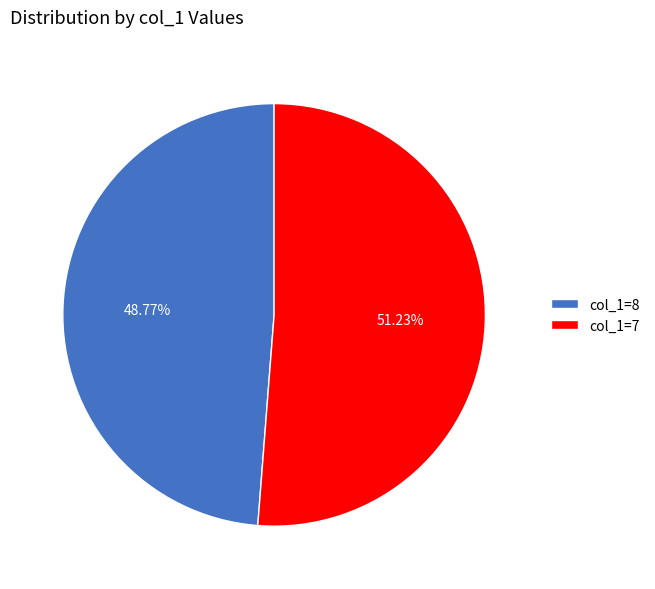

Is the sum of col_1=7 and col_1=8 greater than half?

Yes